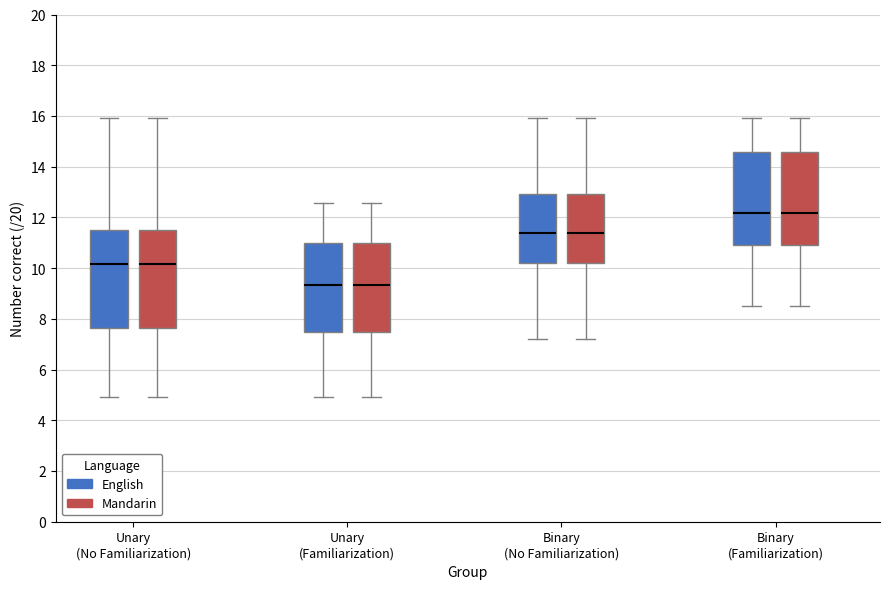

Where does the median line of the box for Unary (Familiarization) (English) sit on the y-axis? The values are not printed on the chart, so give them approximately, as read against the axis.

9.4